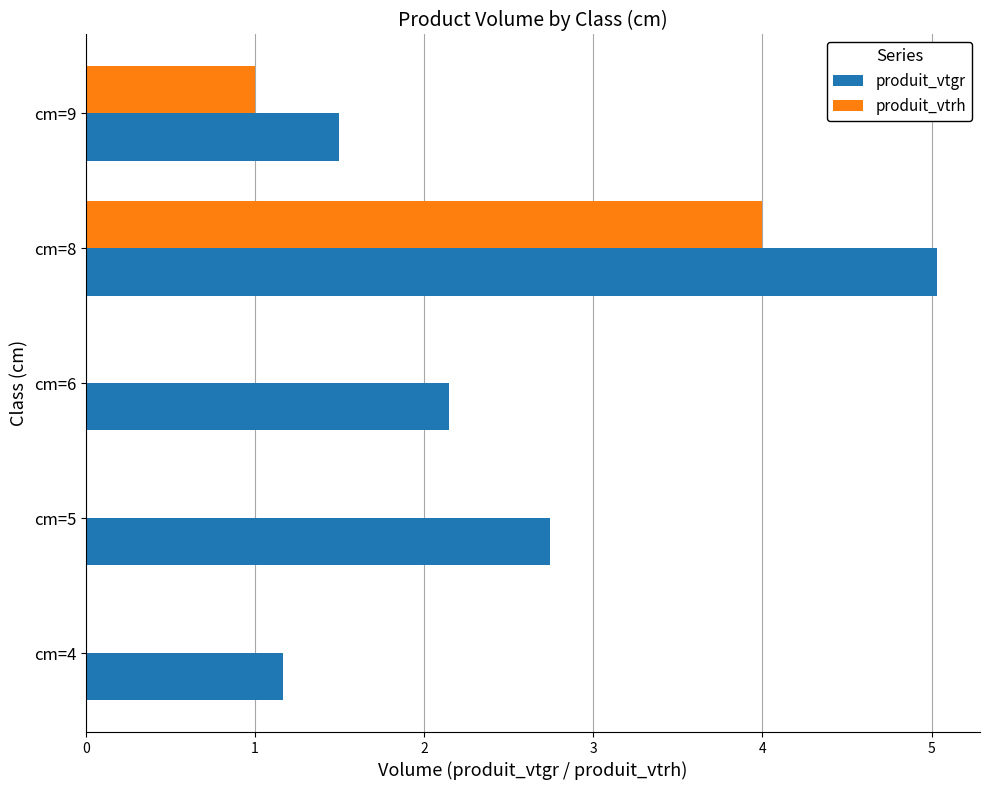

How many data points in produit_vtgr are above 2?

3